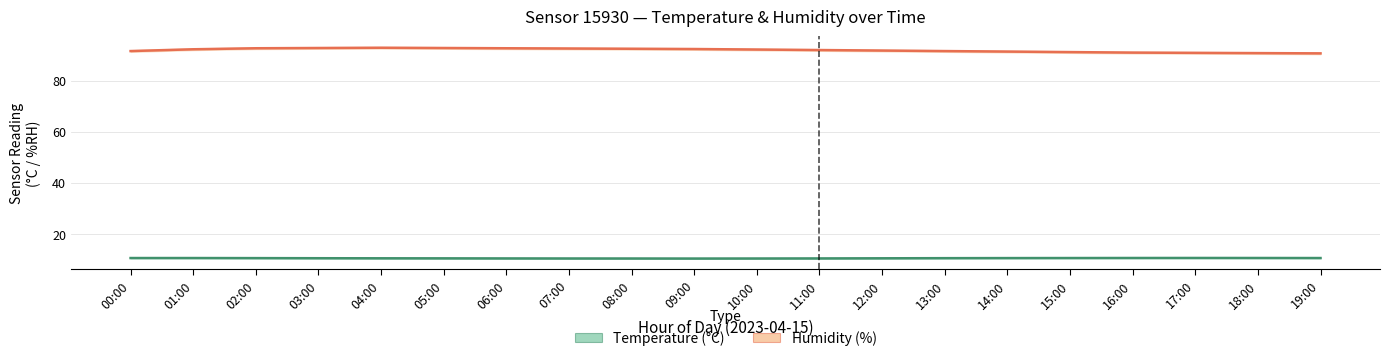

In Humidity (%), how many points are higher than both neighbors (excluding endpoints)?

1